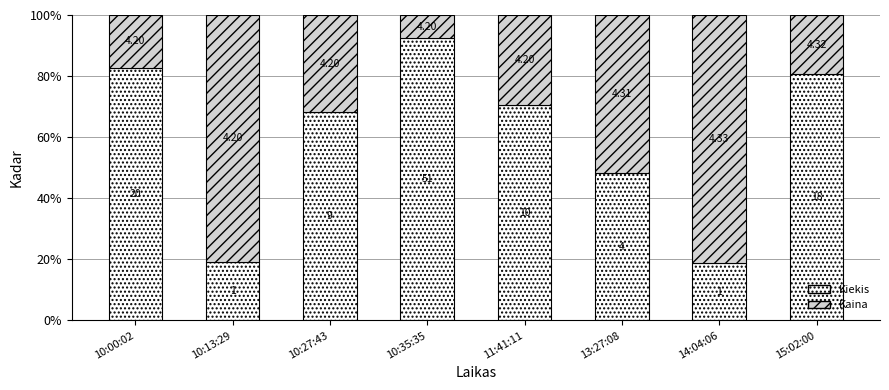

The Kaina series shows 81.2 at 14:04:06. True or false?

True